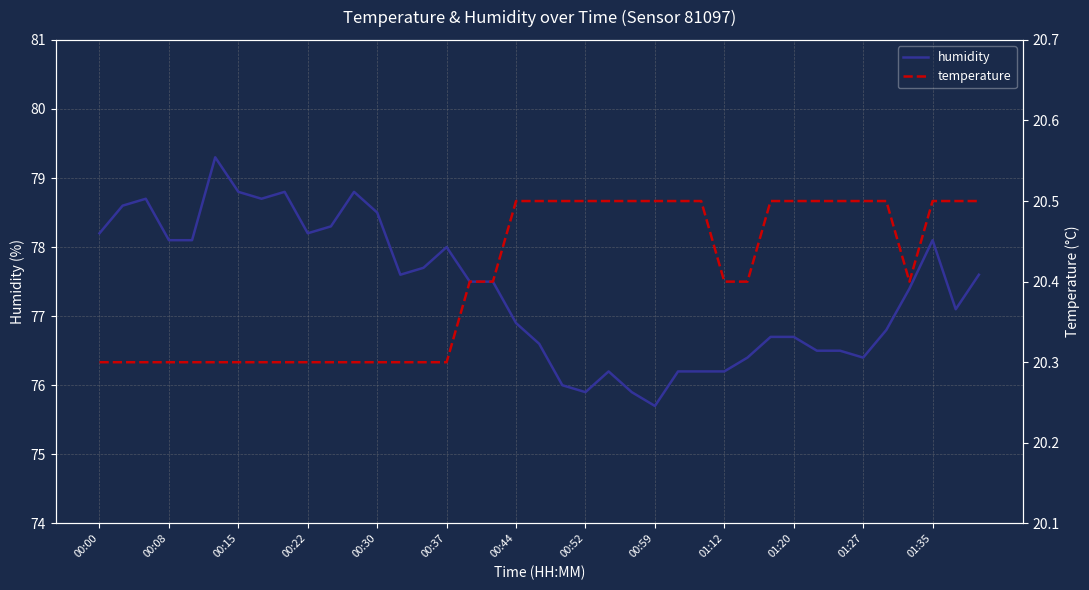

What is the highest value of the humidity series?

79.3